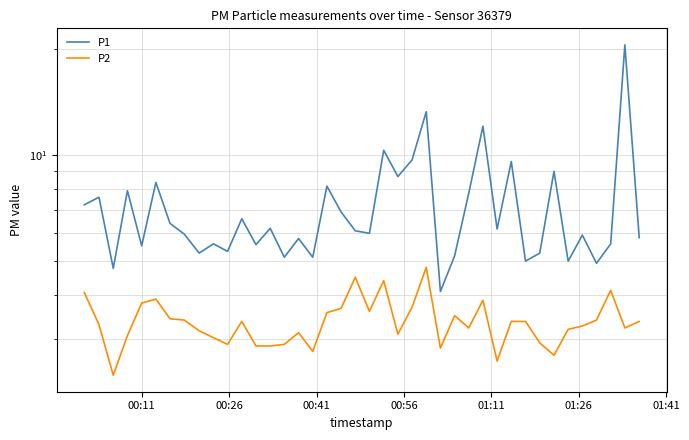

Reading right to left, transcribe all the data shown in this chart.

P1: 5.8	20.6	5.6	4.9	5.9	5.0	9.0	5.3	5.0	9.6	6.2	12.1	7.8	5.2	4.1	13.3	9.7	8.7	10.3	6.0	6.1	6.9	8.2	5.1	5.8	5.1	6.2	5.6	6.6	5.3	5.6	5.3	6.0	6.4	8.4	5.5	7.9	4.8	7.6	7.2
P2: 3.4	3.2	4.1	3.4	3.3	3.2	2.7	2.9	3.4	3.4	2.6	3.9	3.2	3.5	2.8	4.8	3.7	3.1	4.4	3.6	4.5	3.7	3.6	2.8	3.1	2.9	2.9	2.9	3.4	2.9	3.0	3.2	3.4	3.4	3.9	3.8	3.1	2.4	3.3	4.1